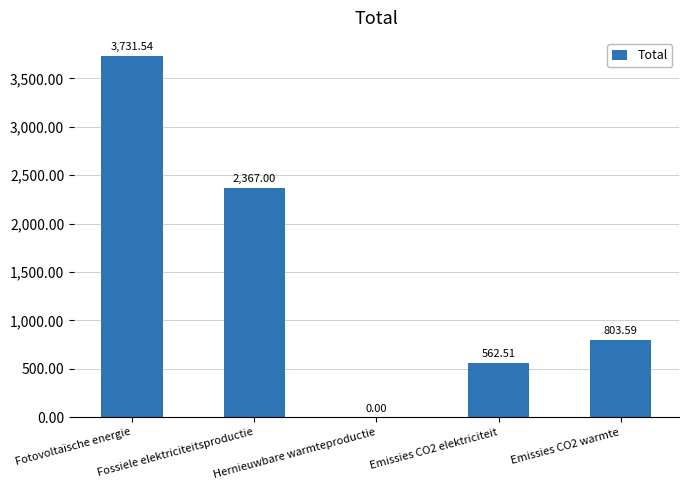

Are the bars horizontal?

No